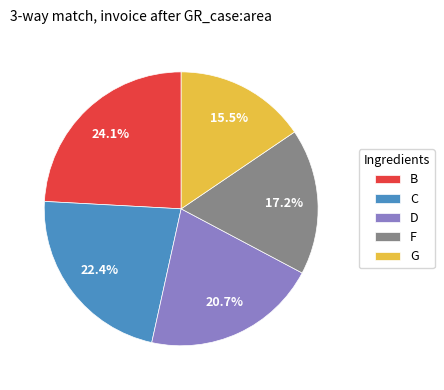

Is there any slice that represents more than half of the pie?

No